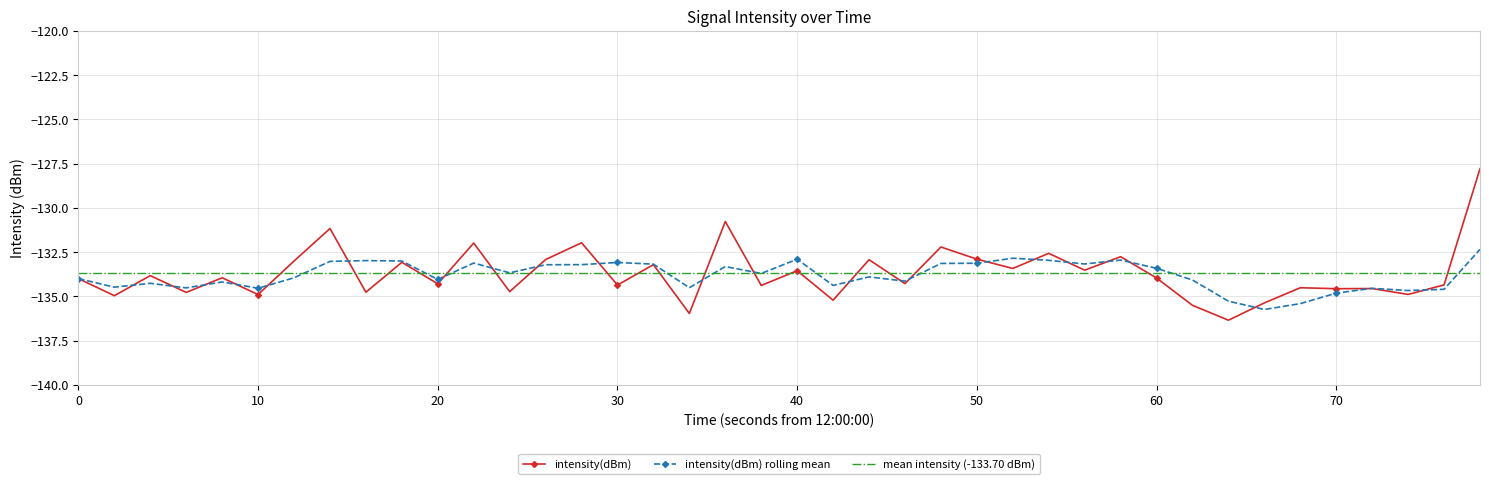

What is the value of the 8th point from the left?

-131.2